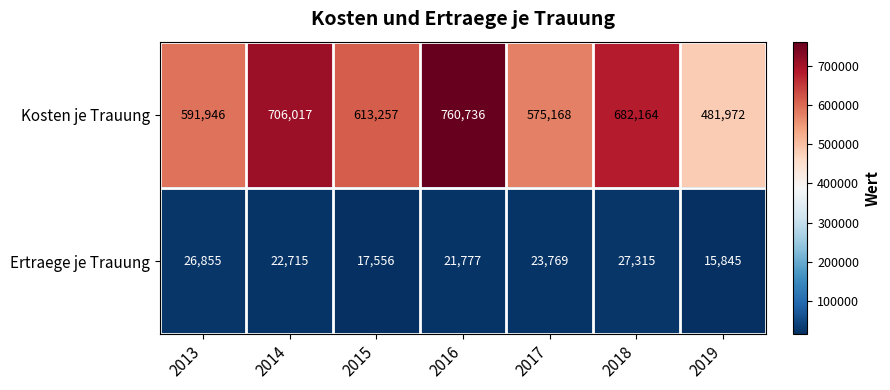

At which category is the sum across all series the highest?

2016